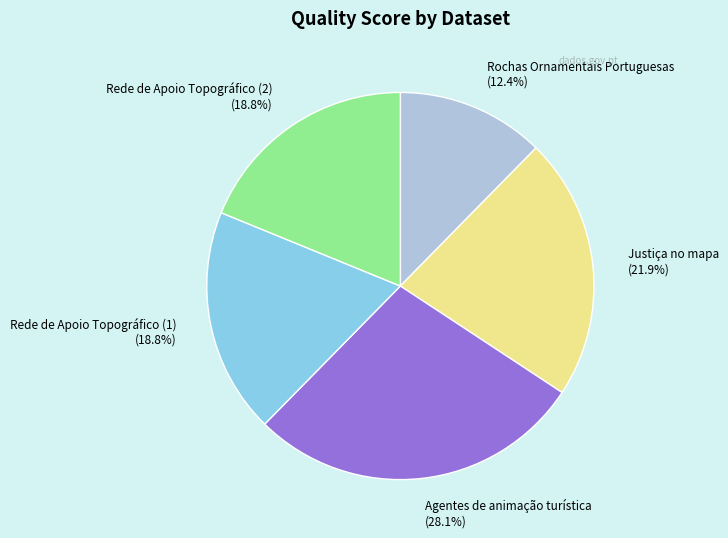

To the nearest percent, what percentage of the pie is Rochas Ornamentais Portuguesas?

12%